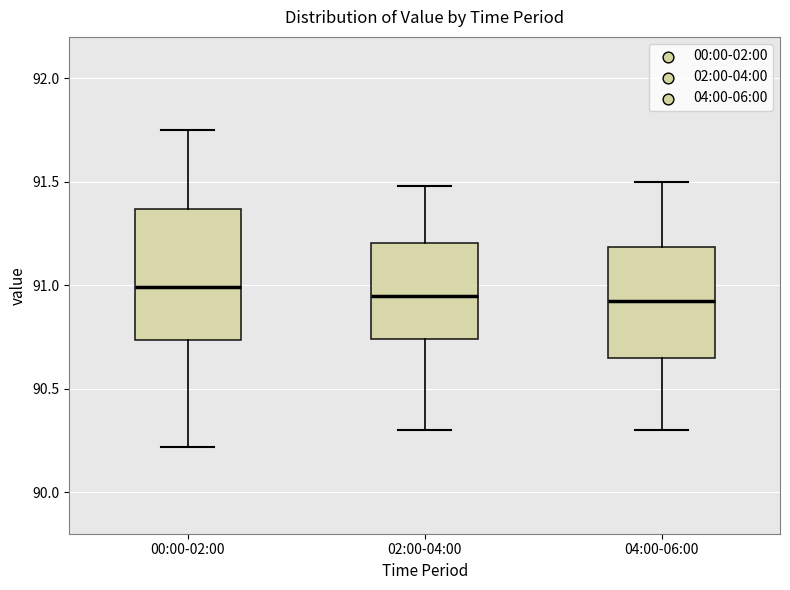

Where does the median line of the box for 00:00-02:00 sit on the y-axis? The values are not printed on the chart, so give them approximately, as read against the axis.

91.00